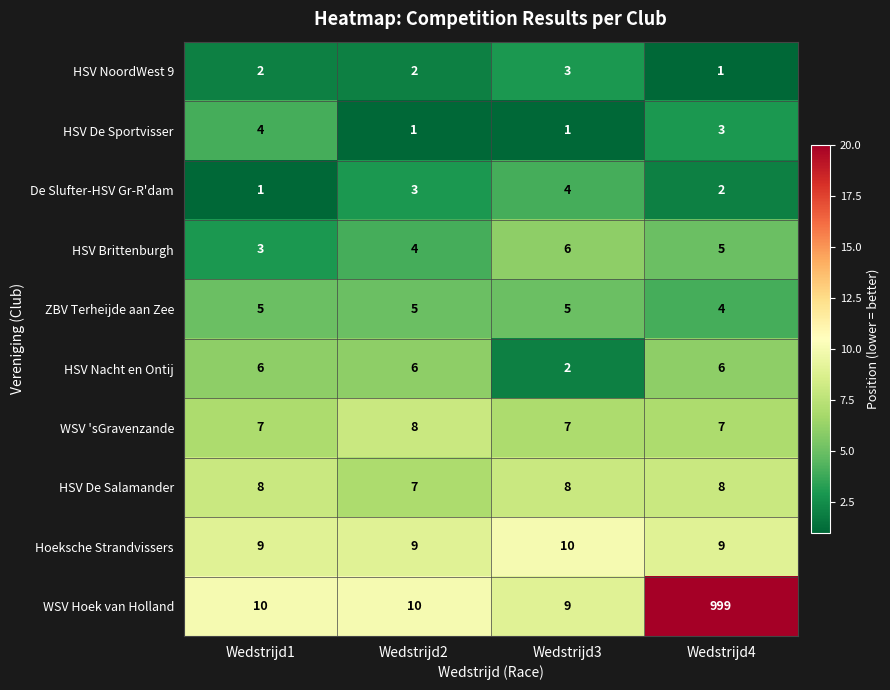

Which series has the largest range (max minus min)?

WSV Hoek van Holland